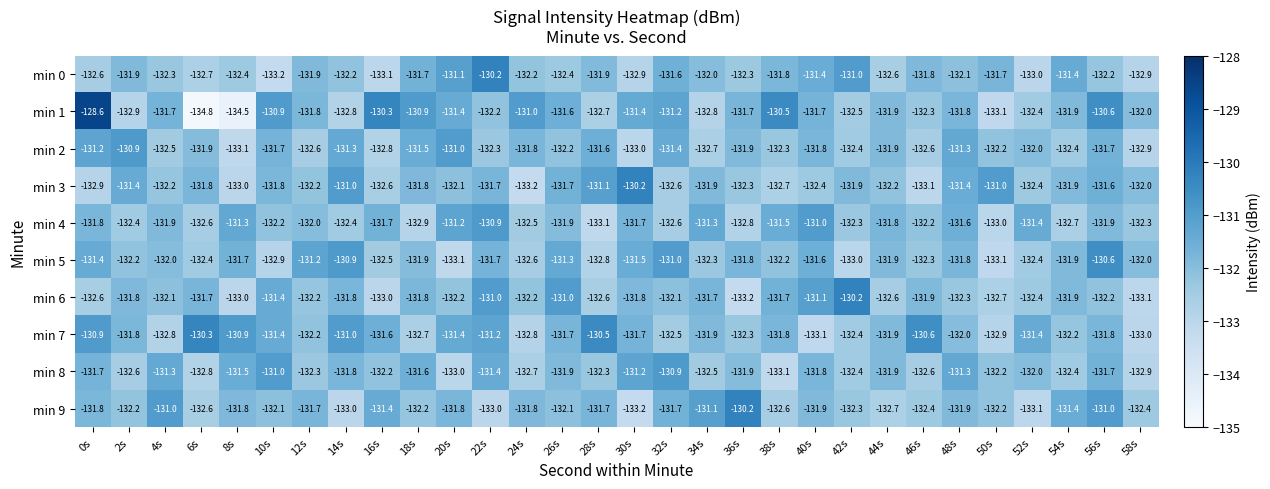

Which category has the lowest value across all series?

6s